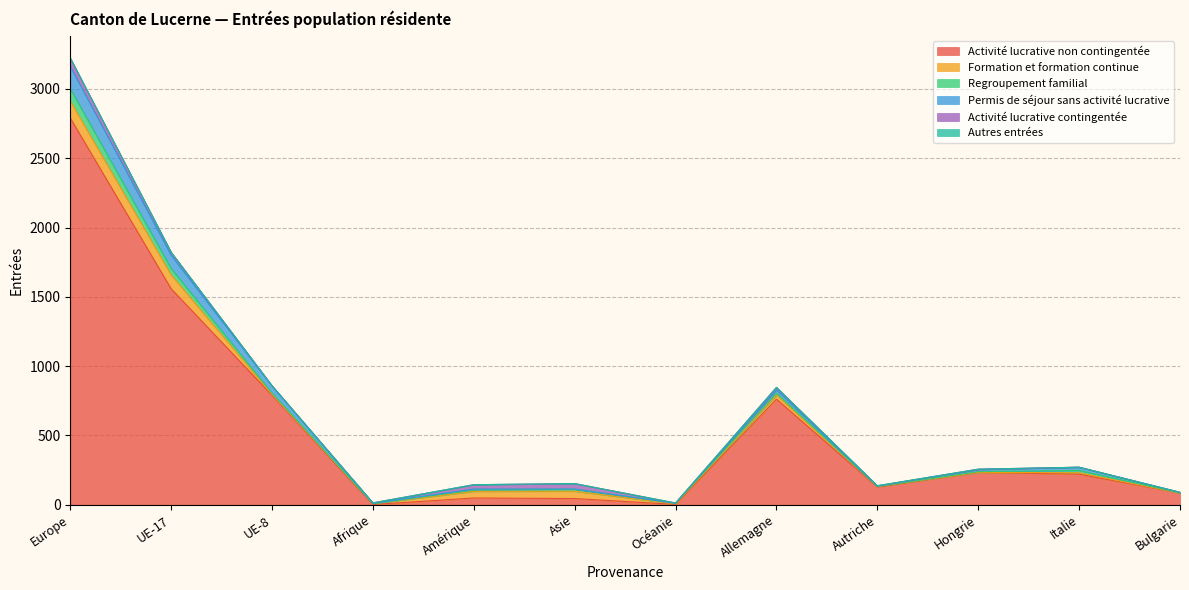

What is the difference between the Permis de séjour sans activité lucrative values at Italie and UE-17?

73